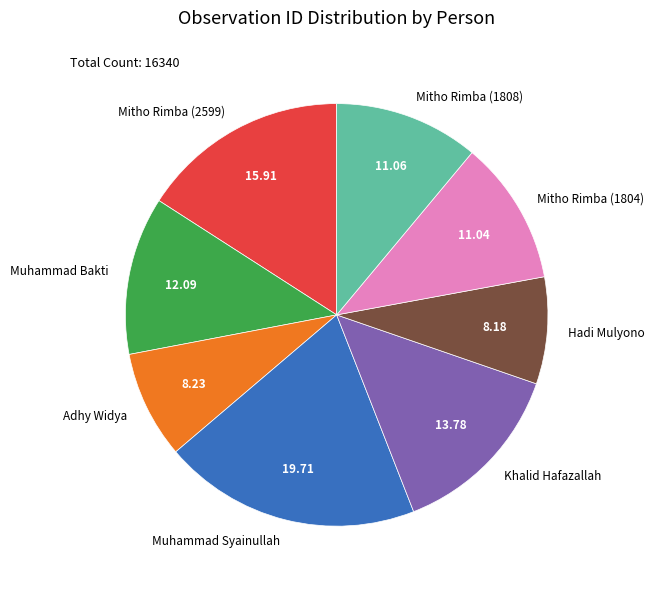

Does Mitho Rimba (2599) represent more than half of the total?

No